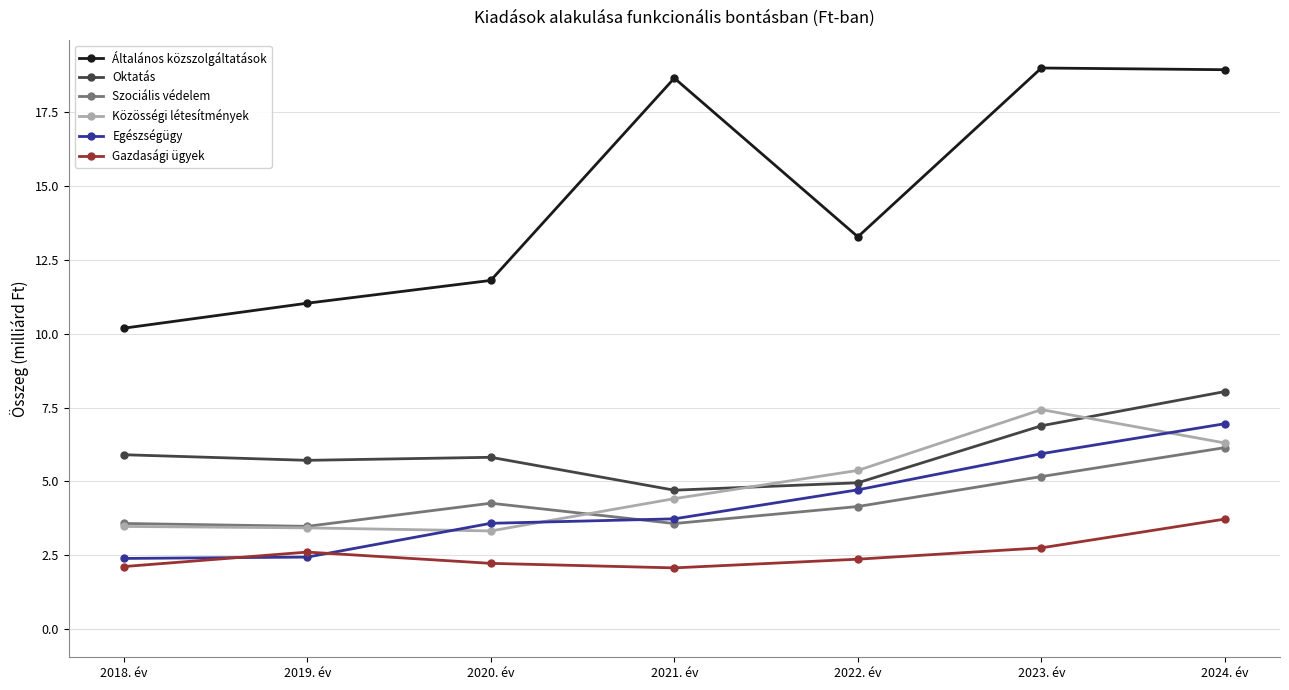

Which series has the largest total across all categories?

Általános közszolgáltatások